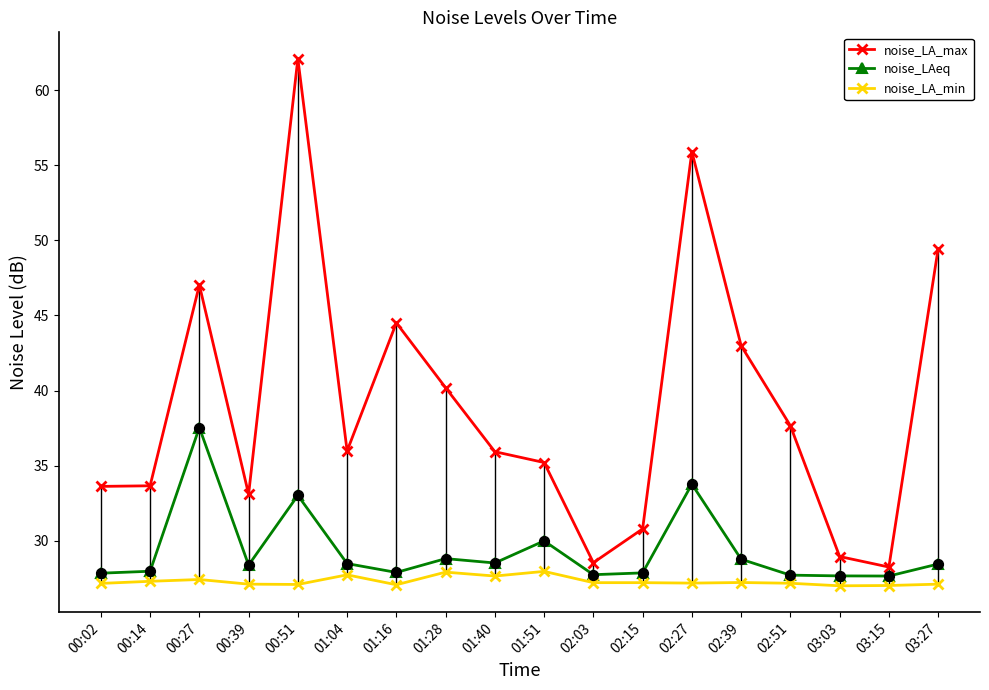

Which series has the largest total across all categories?

noise_LA_max